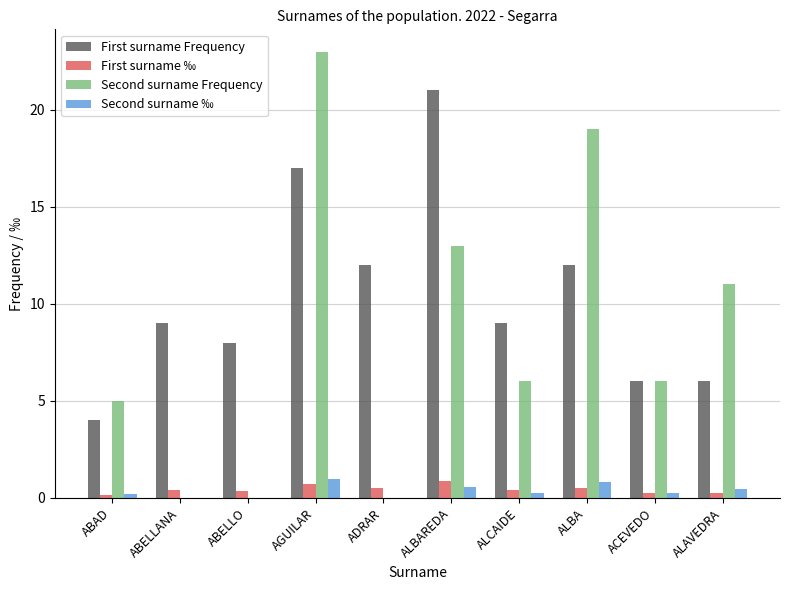

True or false: Second surname Frequency has a value of 6.0 at ALCAIDE.

True